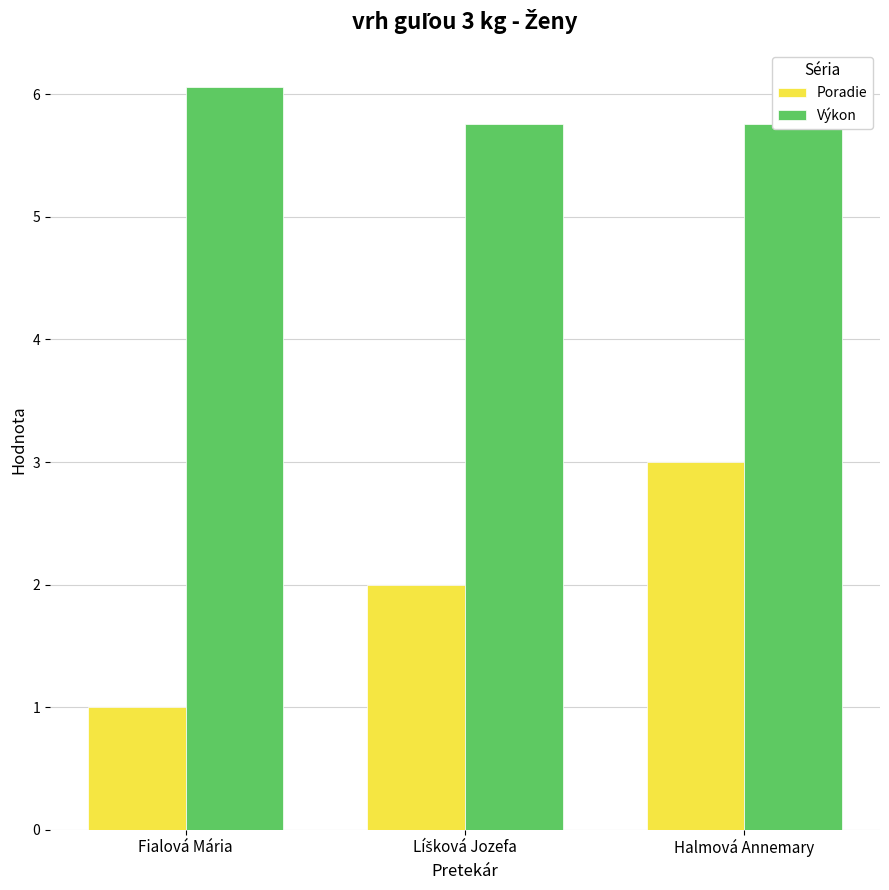

What is the value of the Výkon bar at the 1st from the left?

6.1